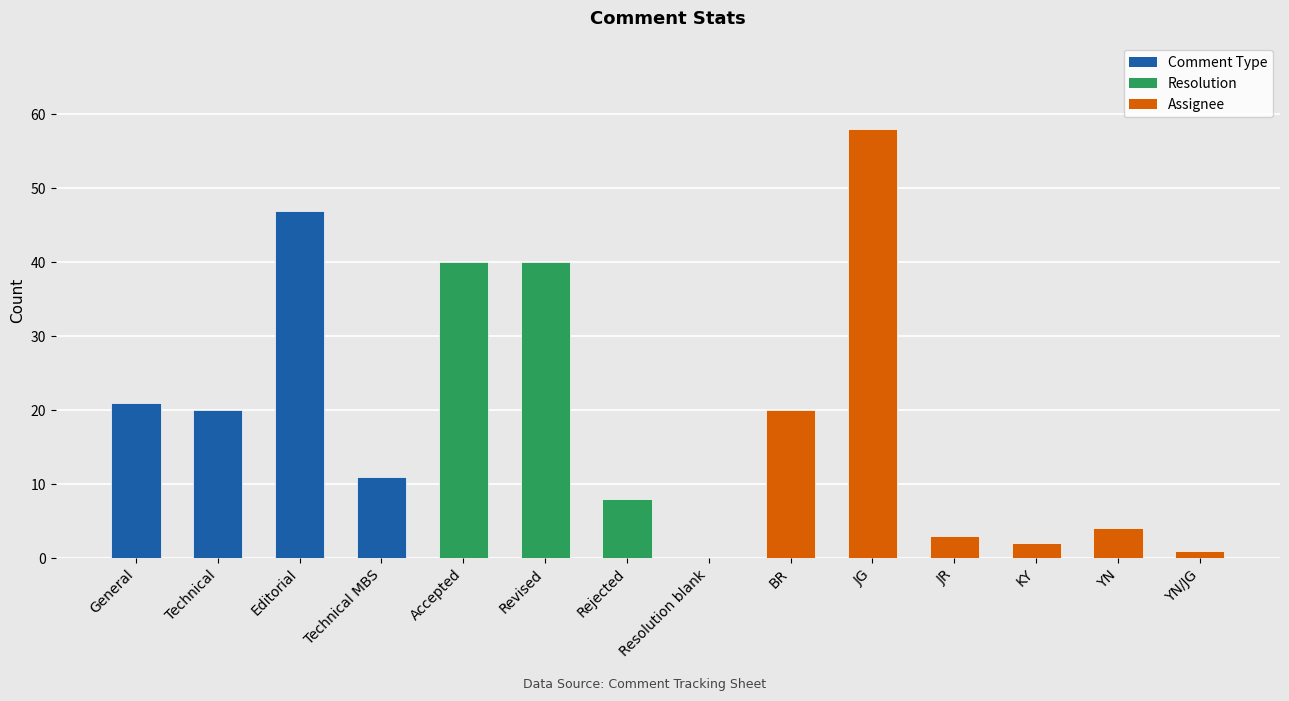

Is it true that the value at Technical is 7?

False